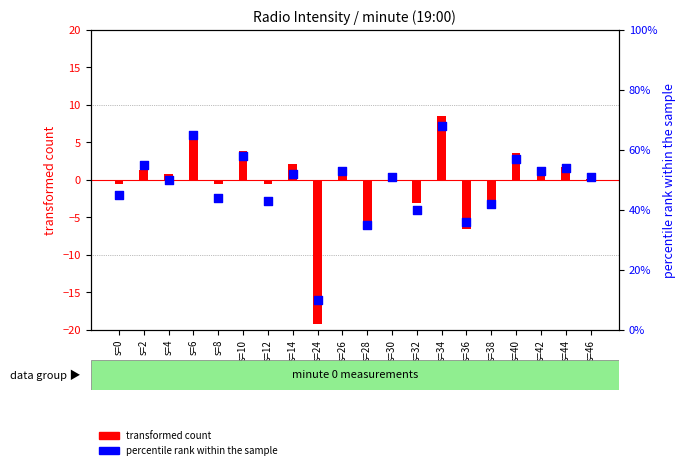

What is the total value across all series at s=42?

54.4